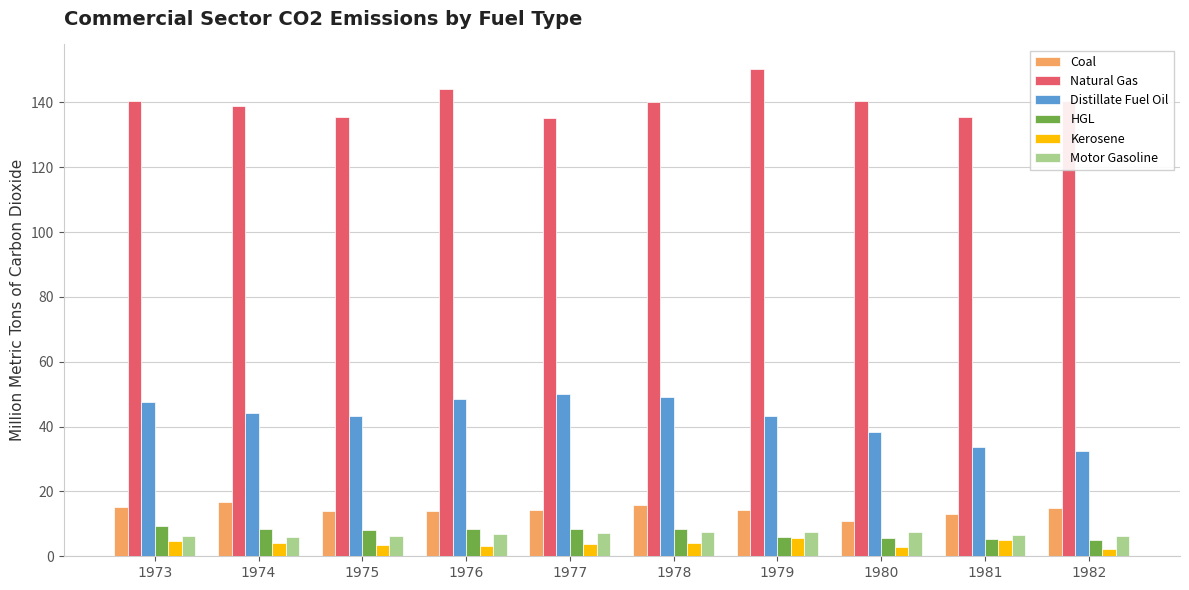

Are the bars horizontal?

No